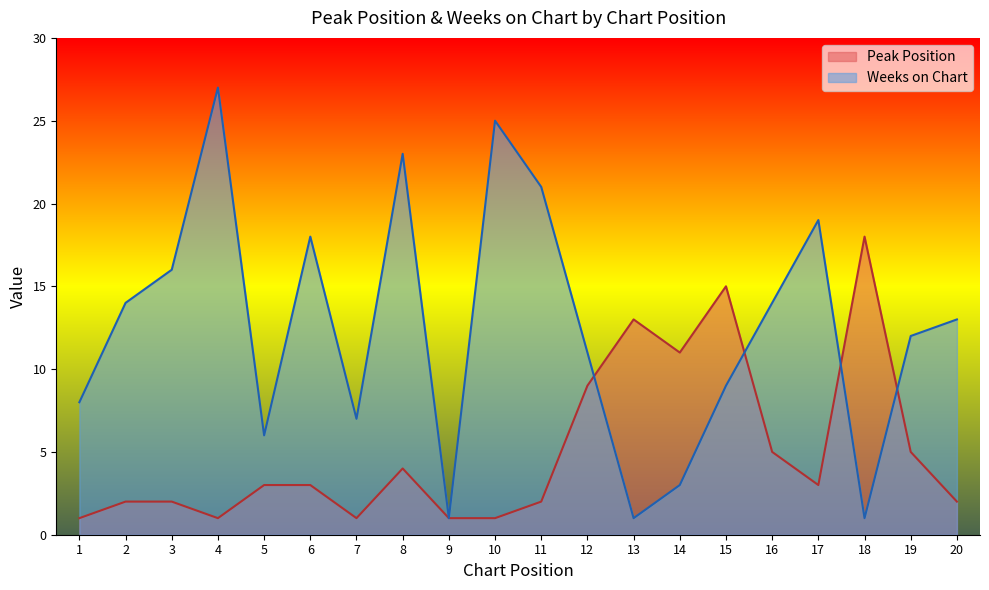

List the series in order of their peak value, lowest first.

Peak Position, Weeks on Chart